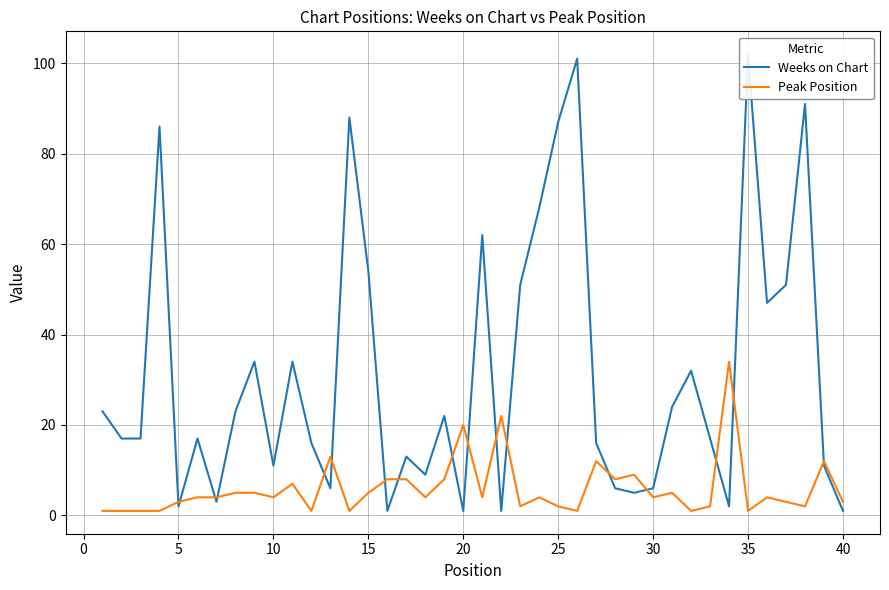

At how many categories does at least one series exceed 92?

2